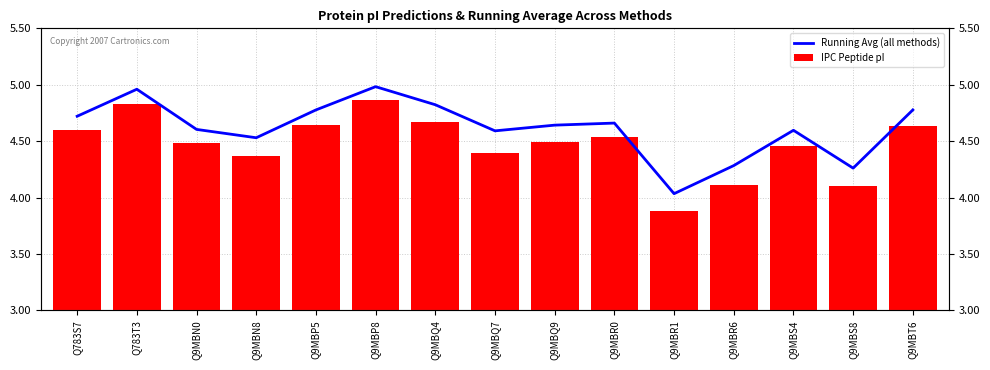

Rank the series by their maximum value, from lowest to highest.

IPC Peptide pI, Running Avg (all methods)